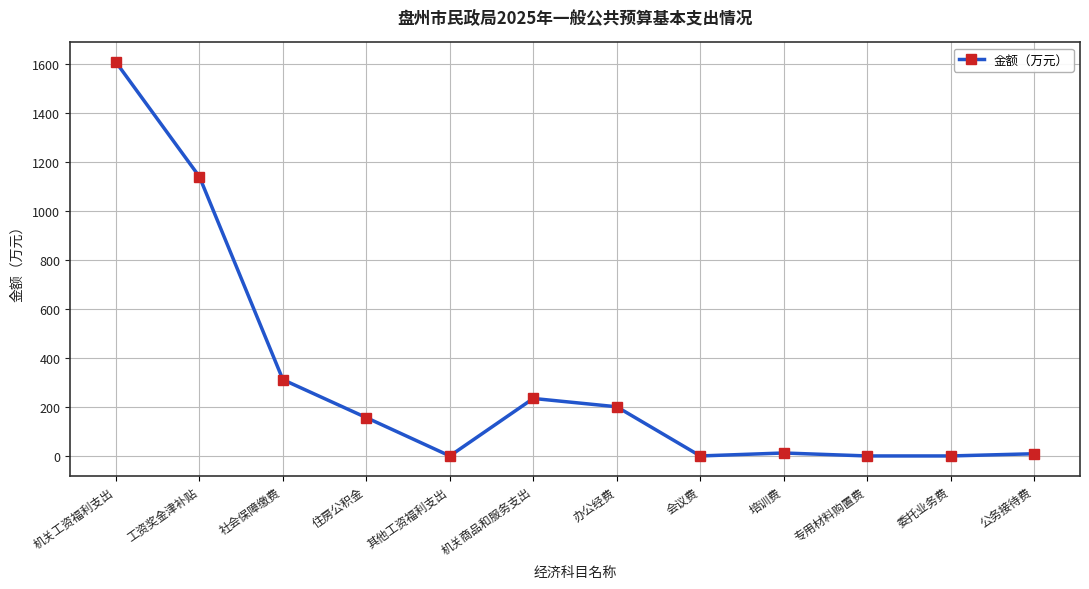

What is the label of the 12th point from the right?

机关工资福利支出